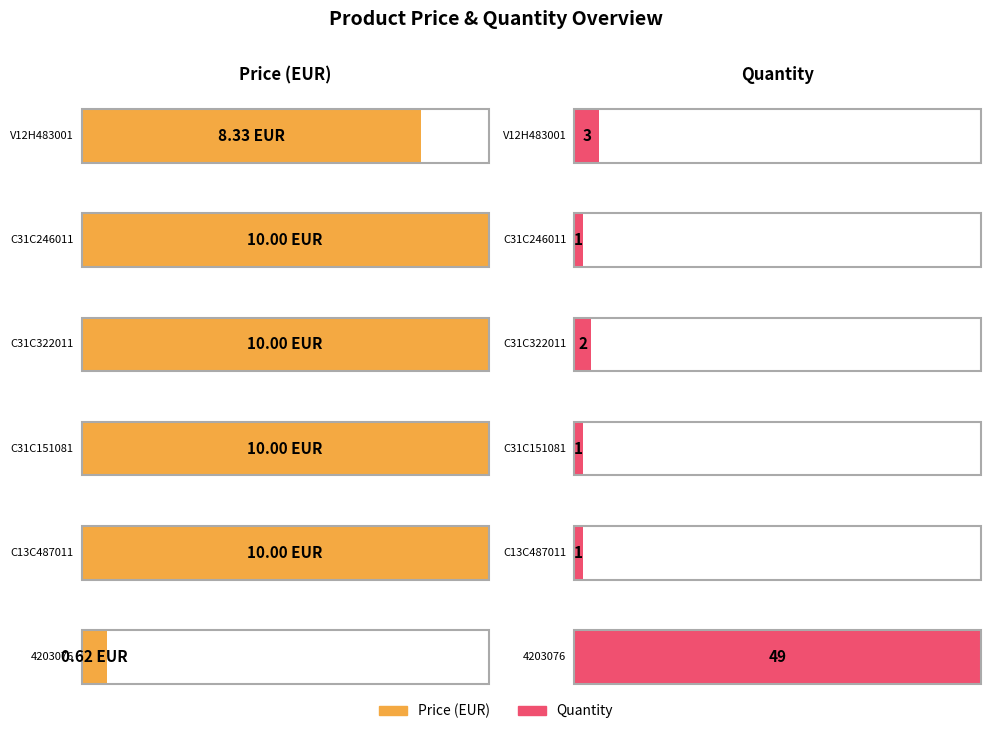

What is the ratio of the value at C31C246011 to the value at V12H483001?

1.2